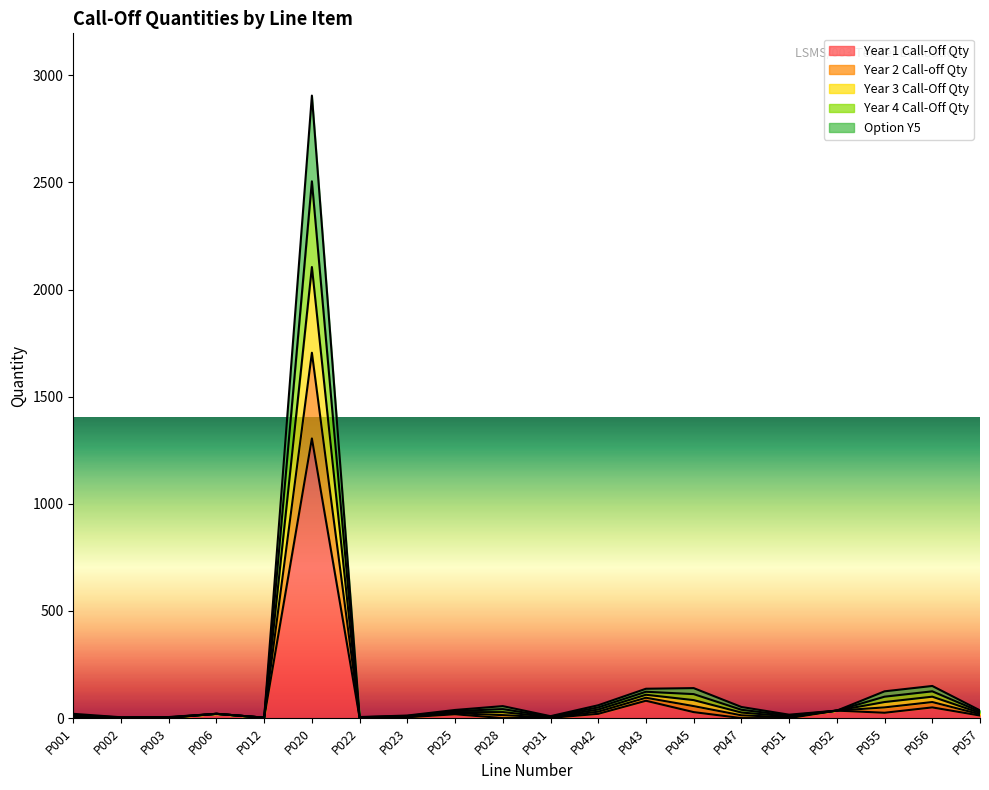

List the labels in order of Year 2 Call-off Qty value, largest first.

P020, P056, P045, P043, P055, P042, P028, P047, P025, P057, P052, P001, P006, P051, P023, P031, P003, P022, P002, P012